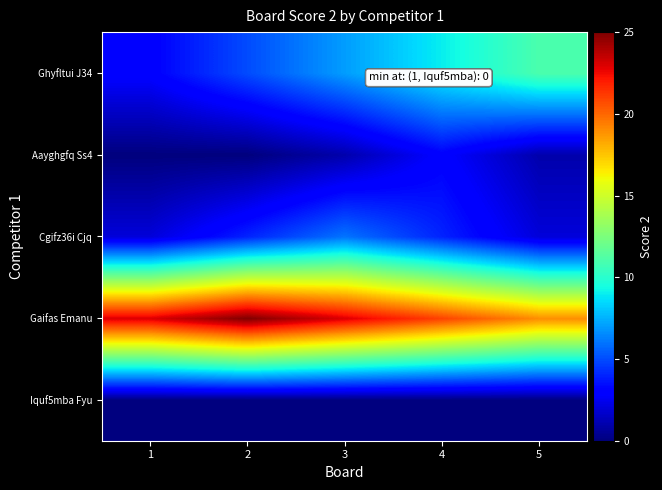

What is the spread (max minus min) of values at 4?

21